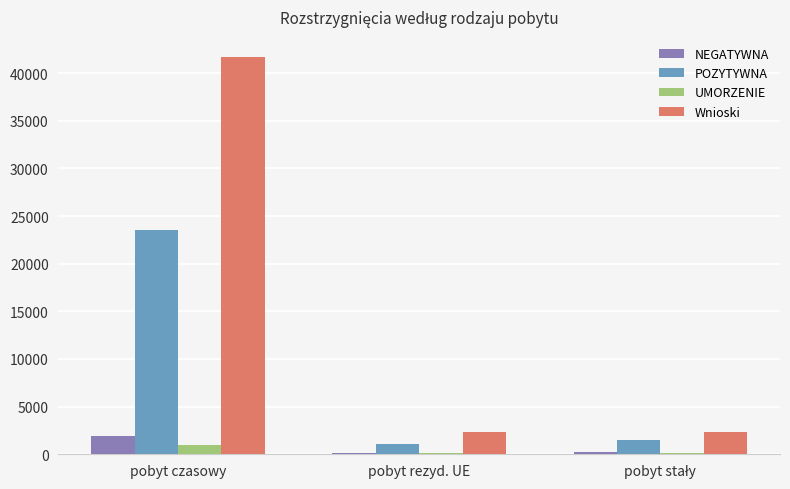

At which category does the chart reach its peak across all series?

pobyt czasowy